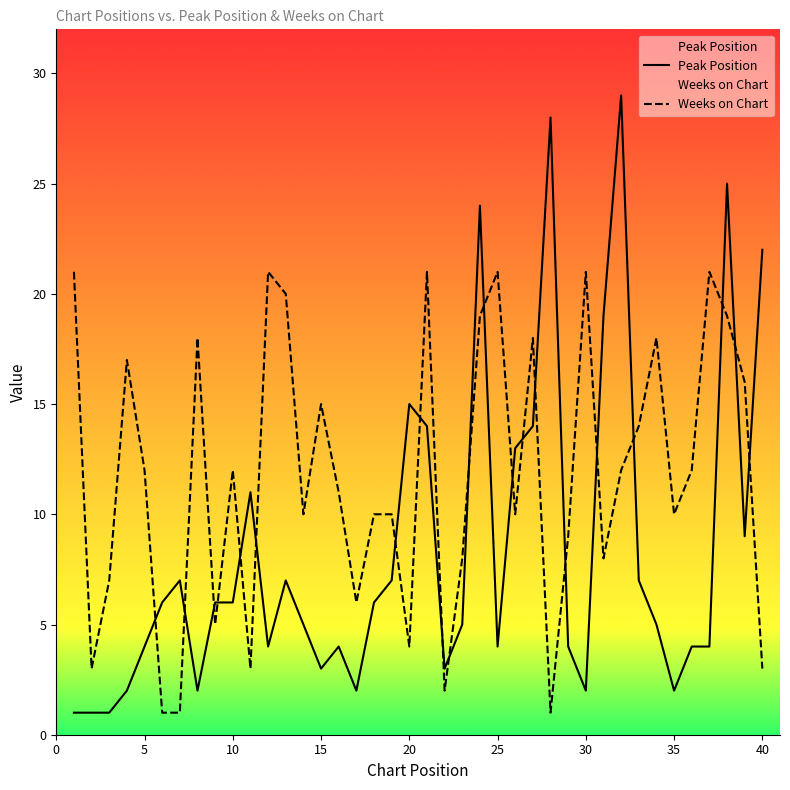

What is the average value of the Peak Position series?

8